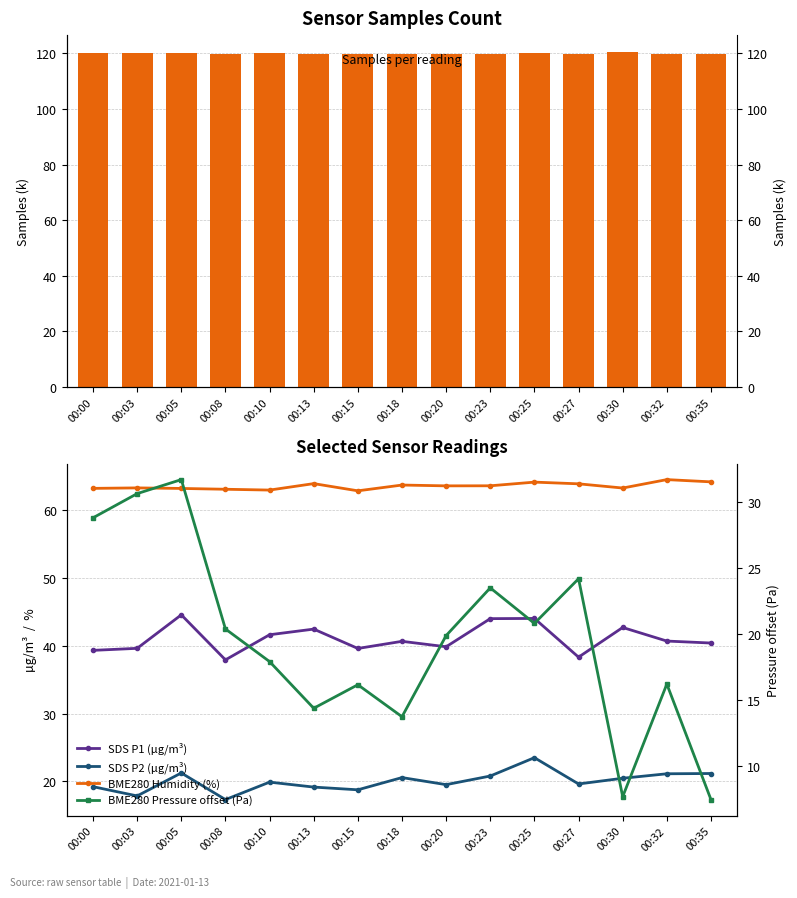

The Samples series shows 120.0 at 00:32. True or false?

True